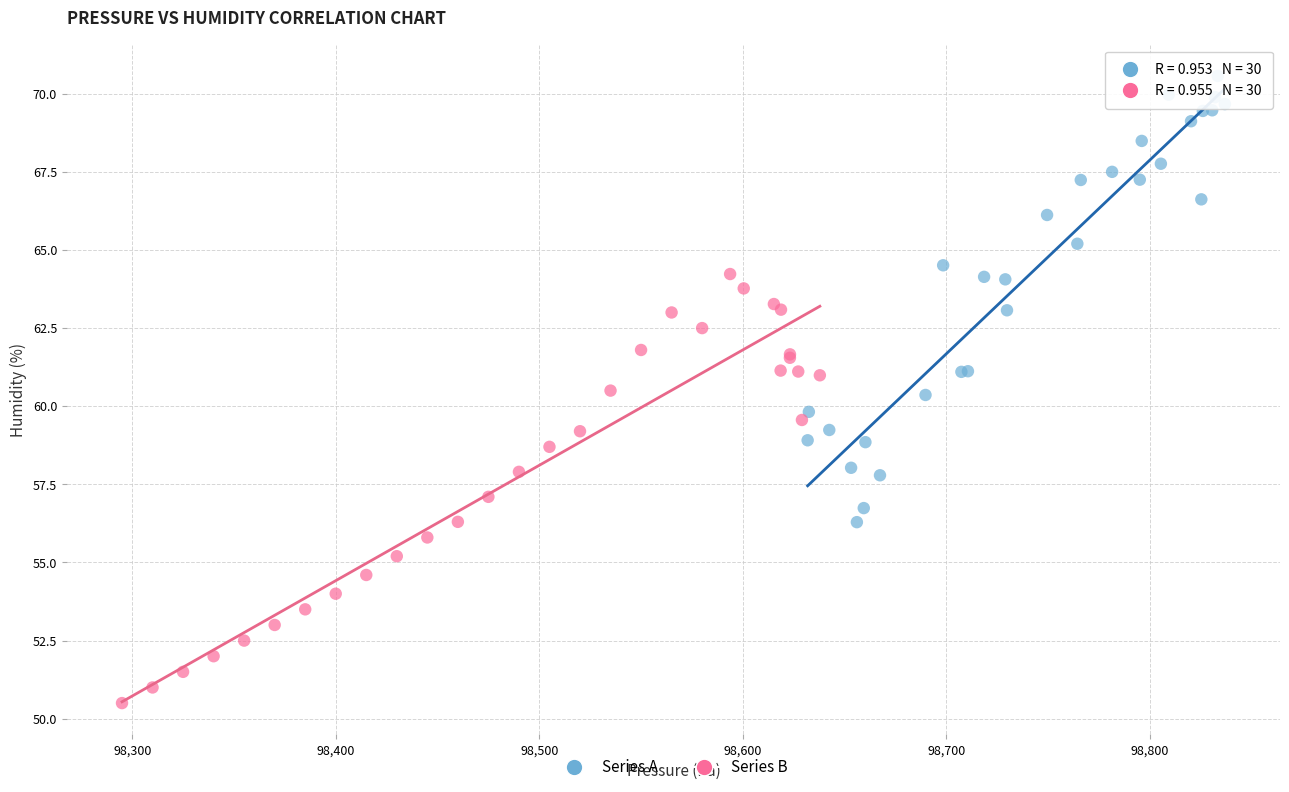

What are all the series names shown in the legend?

Series A, Series B